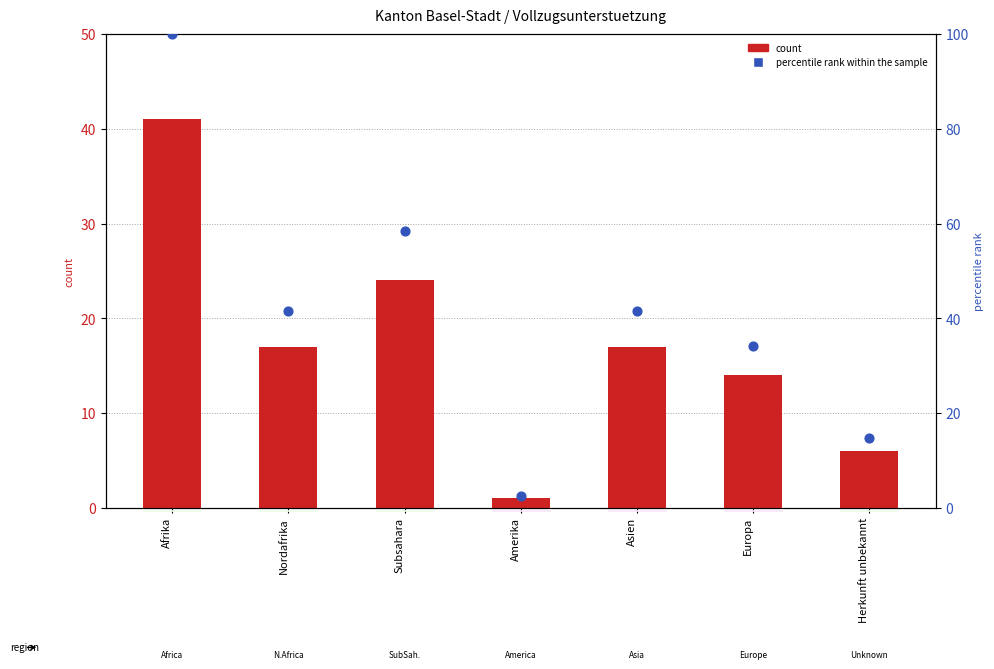

Which series has the largest Y range (max minus min)?

percentile rank within the sample